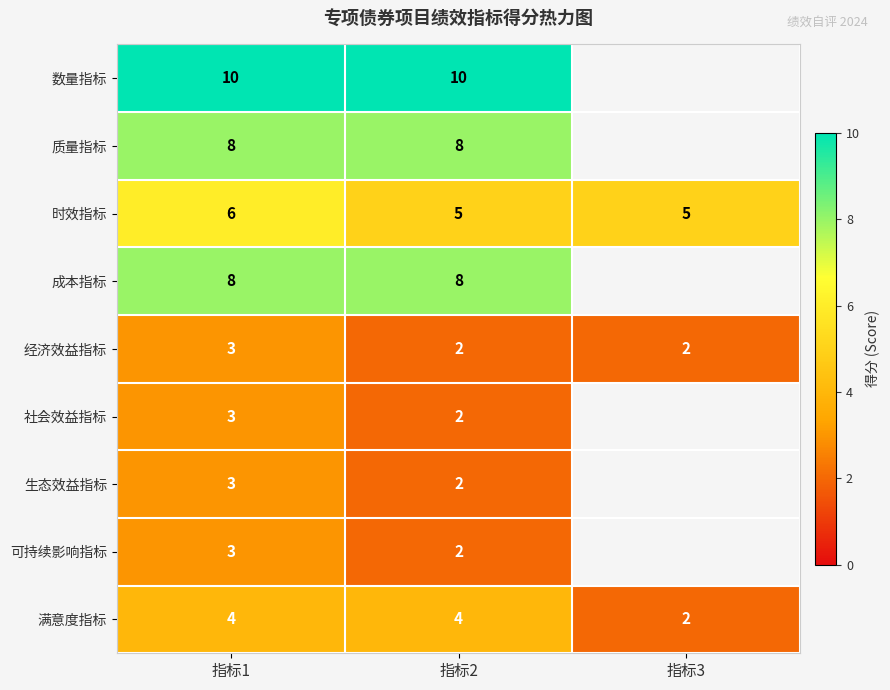

Count the 经济效益指标 values in the range 2 to 3.

3